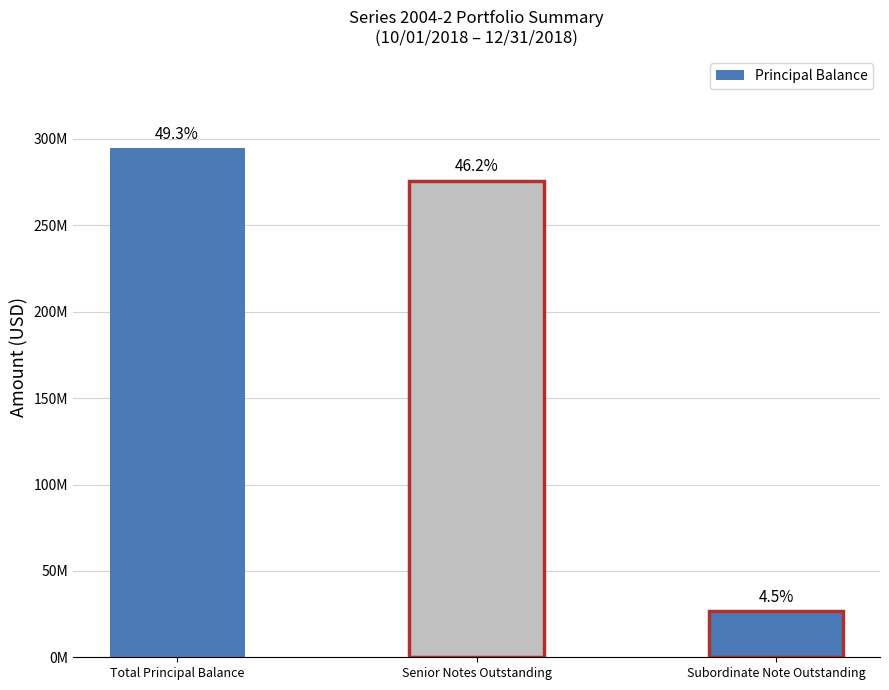

Rank the categories by value from highest to lowest.

Total Principal Balance, Senior Notes Outstanding, Subordinate Note Outstanding